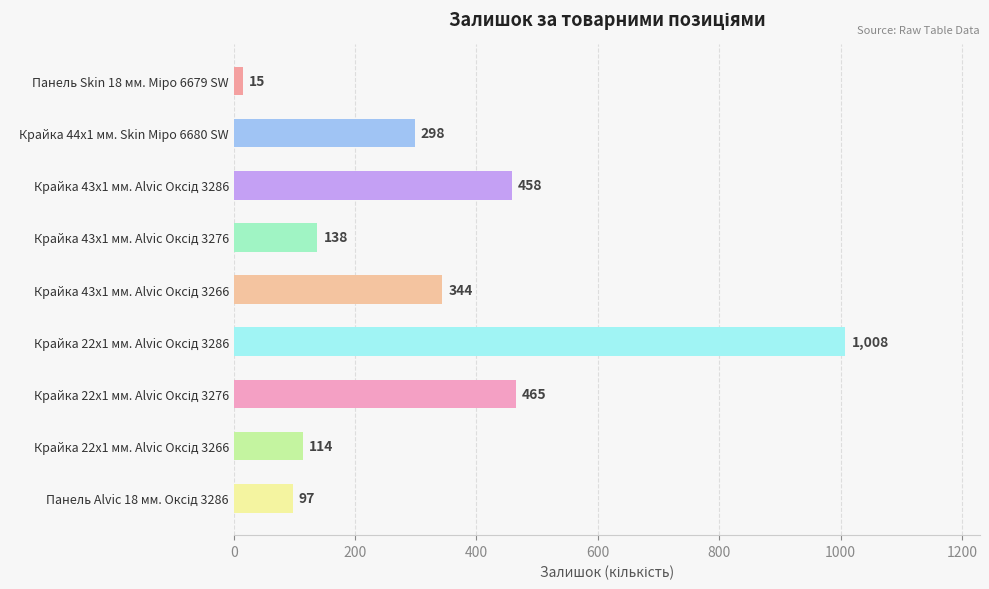

What is the value of the 7th bar from the top?

465